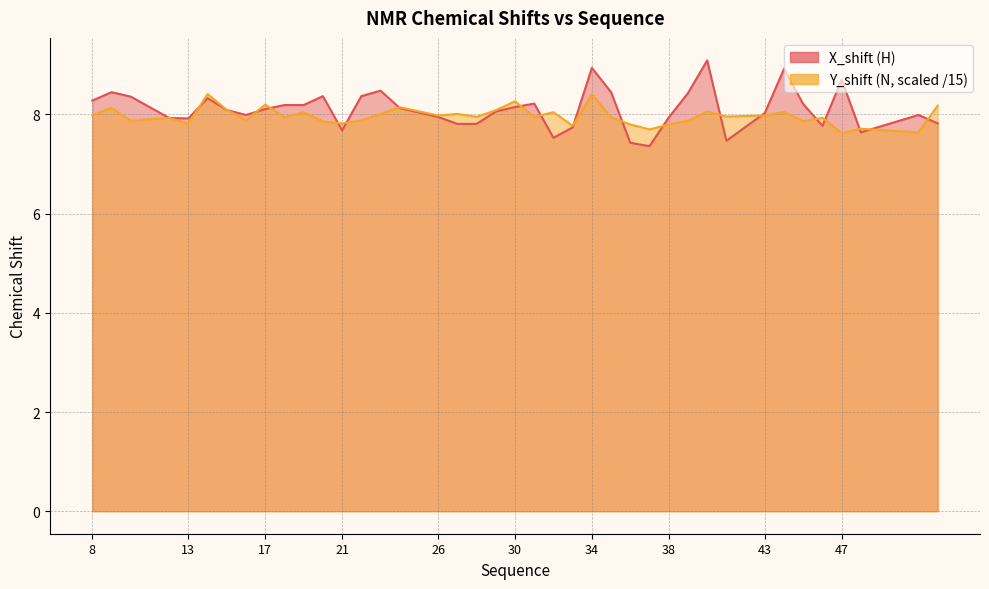

True or false: X_shift and Y_shift cross at least once.

True